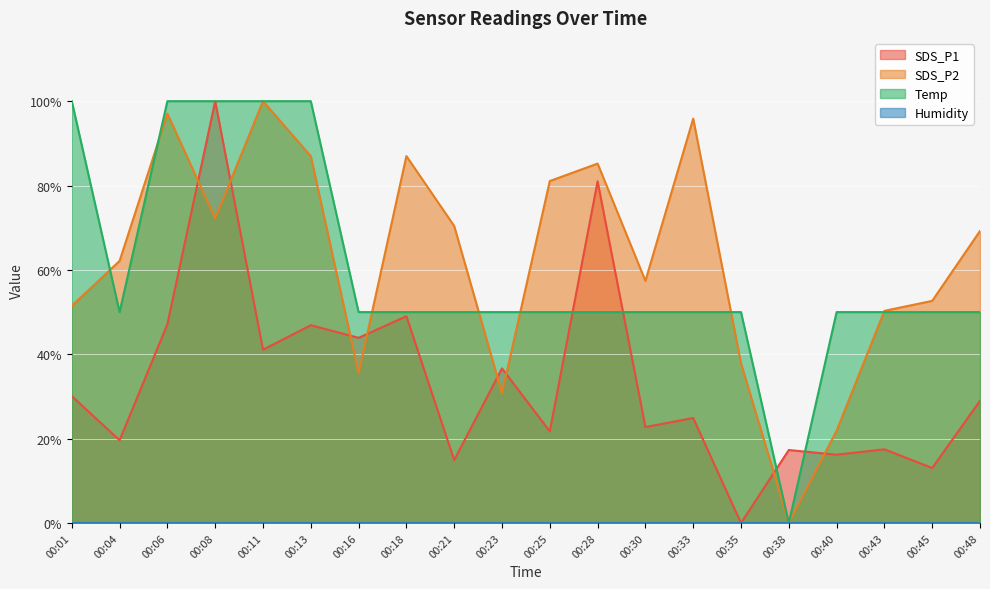

Which series changed the most between 00:33 and 00:48?

SDS_P2